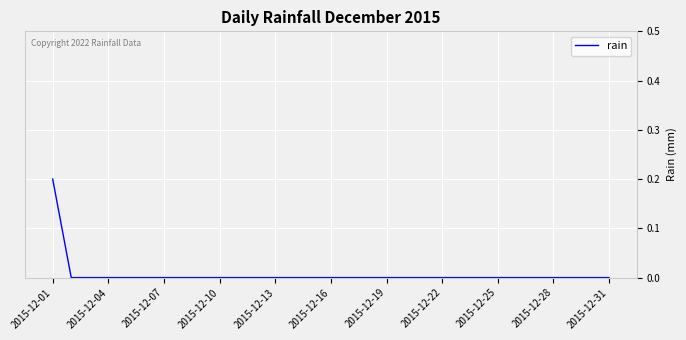

Which category has the highest value across all series?

2015-12-01